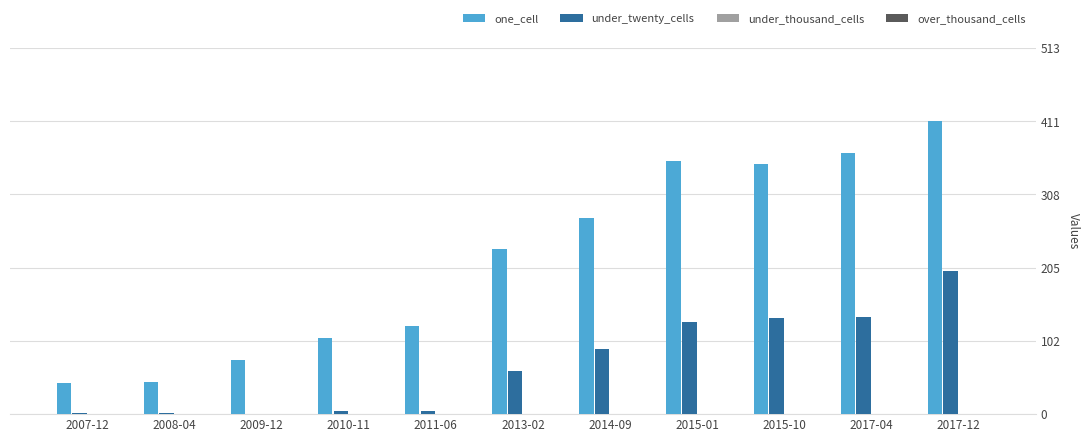

Between 2010-11 and 2013-02, which series saw the biggest shift?

one_cell